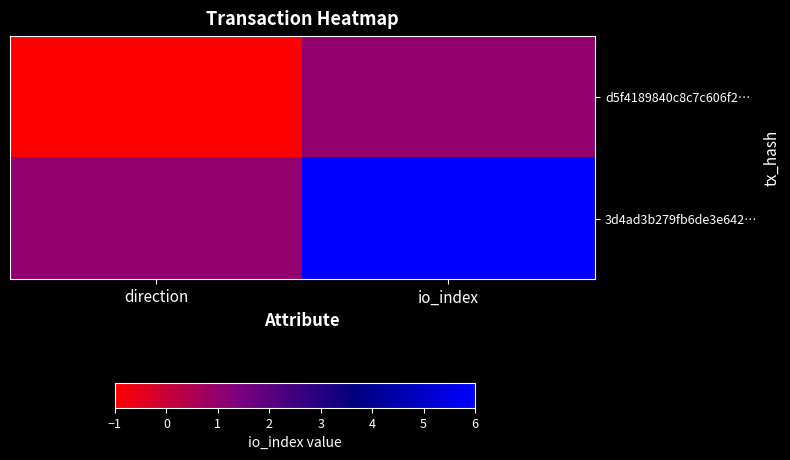

Rank the series at direction from highest to lowest value.

3d4ad3b279fb6de3e642…, d5f4189840c8c7c606f2…